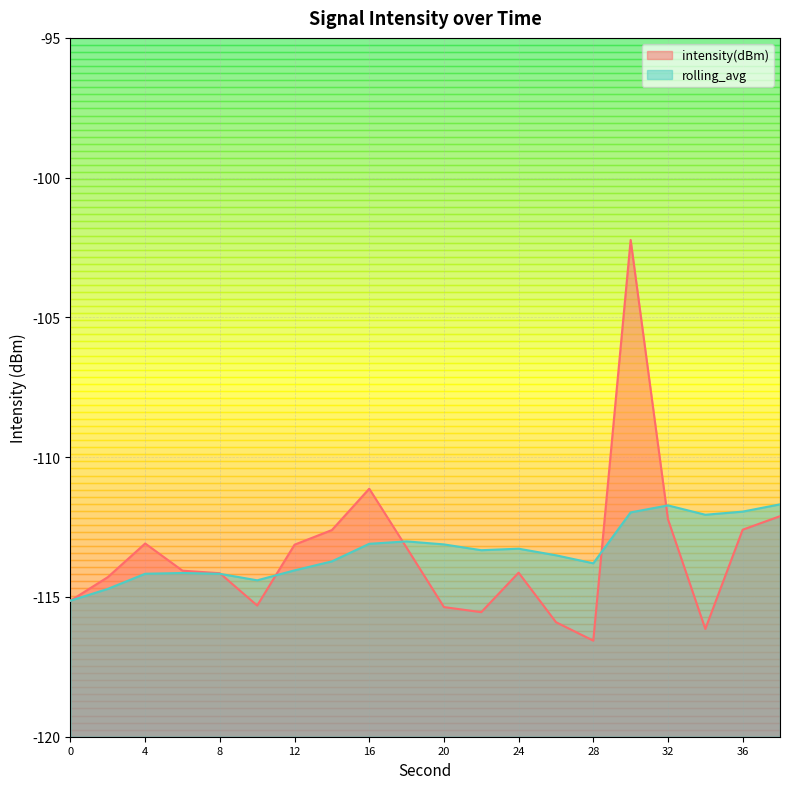

Reading left to right, list all the values displayed in this chart.

intensity(dBm): -115.1	-114.3	-113.1	-114.1	-114.2	-115.3	-113.1	-112.6	-111.1	-113.2	-115.4	-115.5	-114.1	-115.9	-116.6	-102.2	-112.2	-116.1	-112.6	-112.1
rolling_avg: -115.1	-114.7	-114.2	-114.1	-114.2	-114.4	-114.0	-113.7	-113.1	-113.0	-113.1	-113.3	-113.3	-113.5	-113.8	-112.0	-111.7	-112.1	-111.9	-111.7